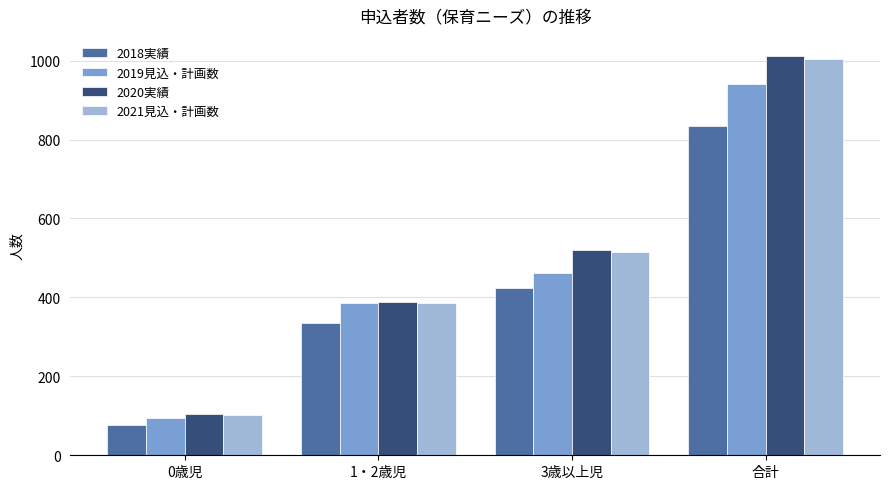

Reading left to right, what are all the values shown in this chart?

2018実績: 0歳児=76	1・2歳児=336	3歳以上児=423	合計=835
2019見込・計画数: 0歳児=95	1・2歳児=385	3歳以上児=461	合計=941
2020実績: 0歳児=104	1・2歳児=389	3歳以上児=519	合計=1012
2021見込・計画数: 0歳児=103	1・2歳児=387	3歳以上児=514	合計=1004